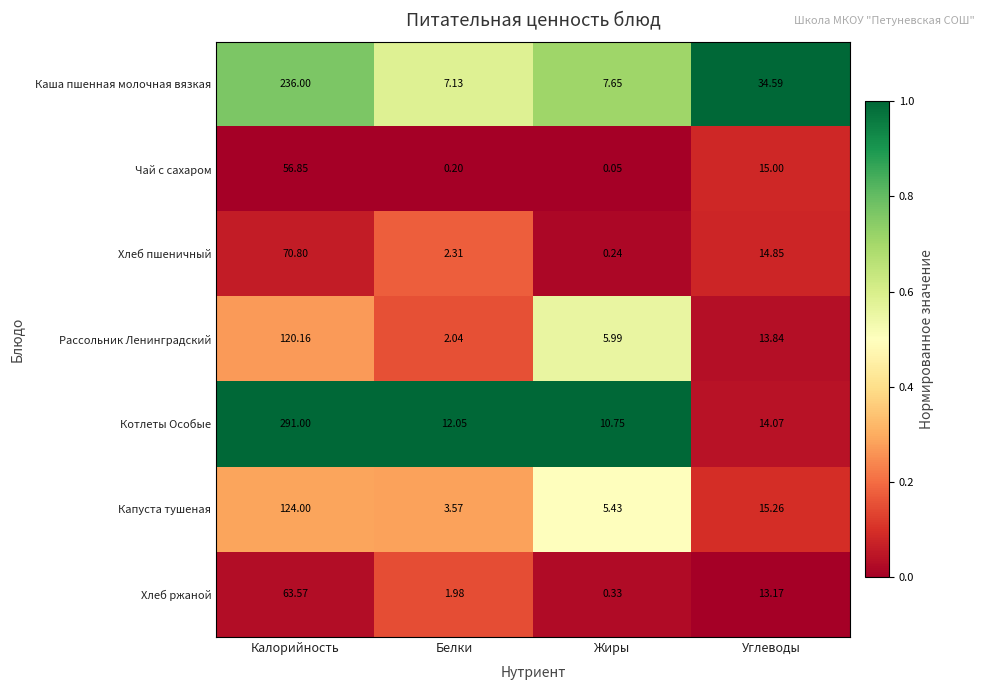

Where does the Капуста тушеная series first go above 15?

Калорийность